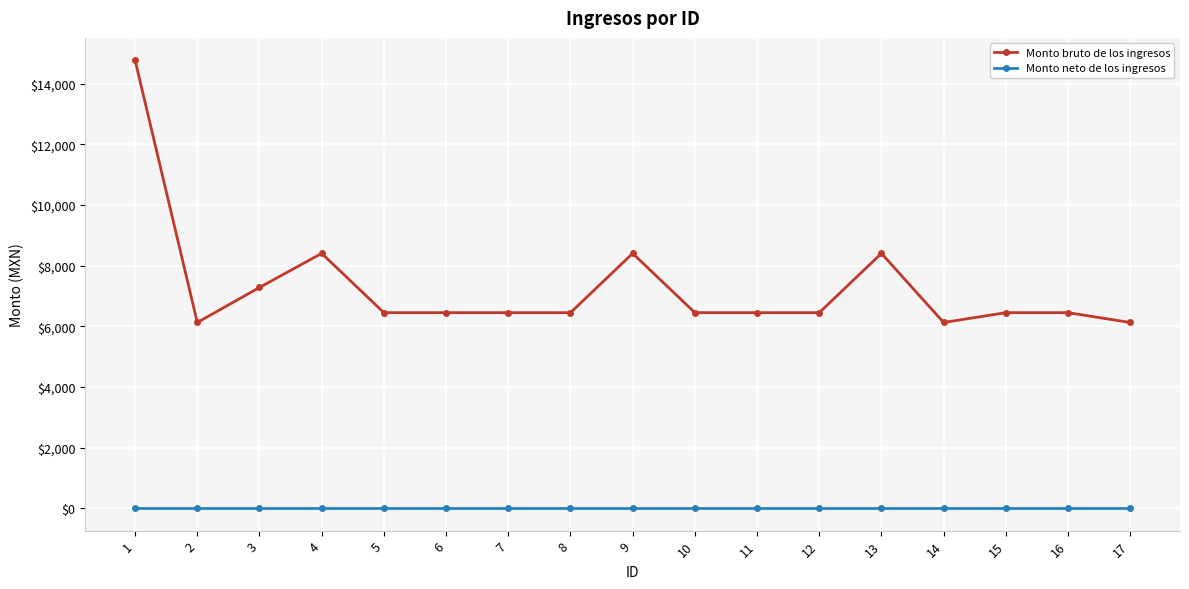

What is the difference between the maximum and minimum values in the Monto bruto de los ingresos series?

8648